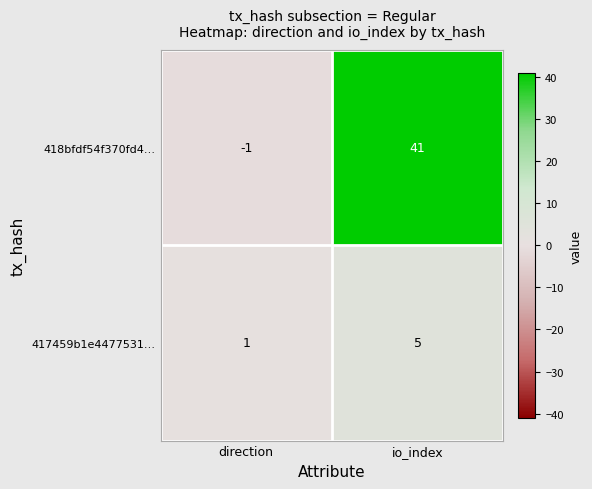

True or false: 417459b1e4477531… has a value of 1 at direction.

True